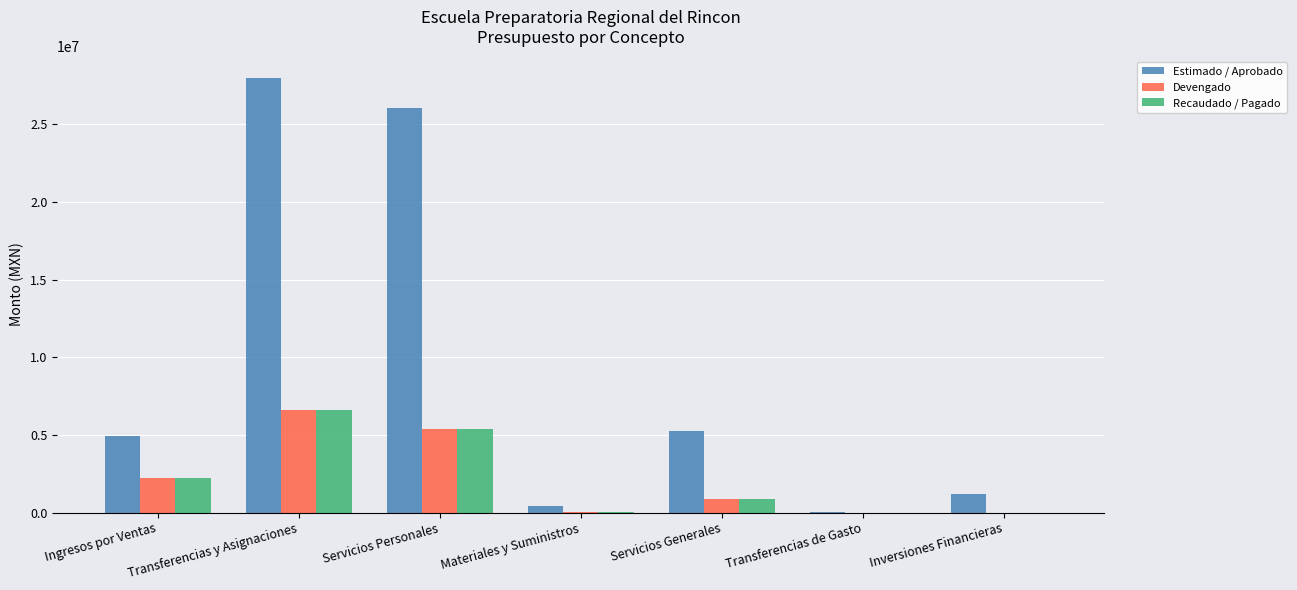

The value of Devengado at Transferencias y Asignaciones is 6613064.2. True or false?

True